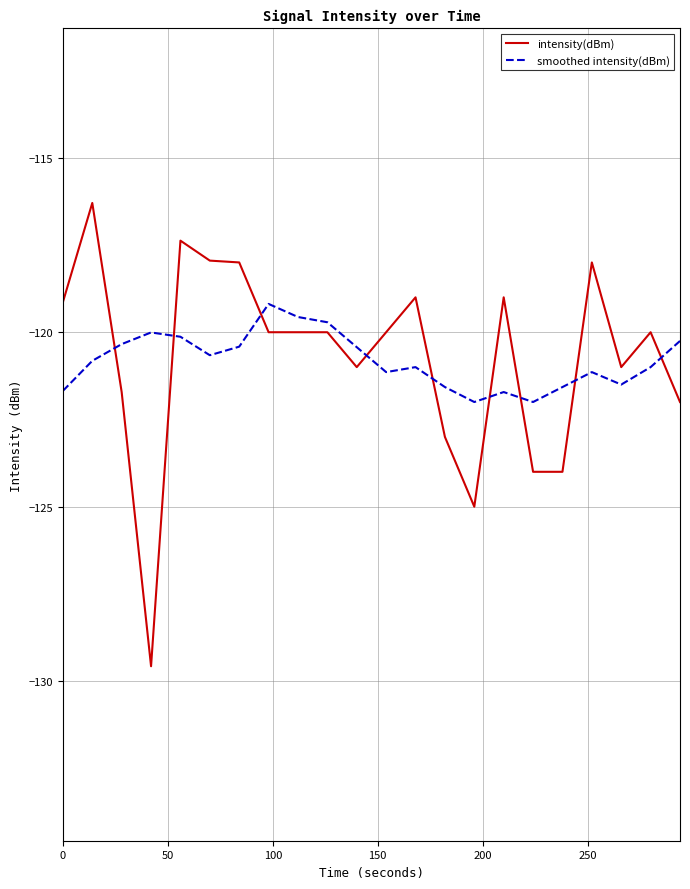

True or false: smoothed intensity(dBm) and intensity(dBm) cross at least once.

True